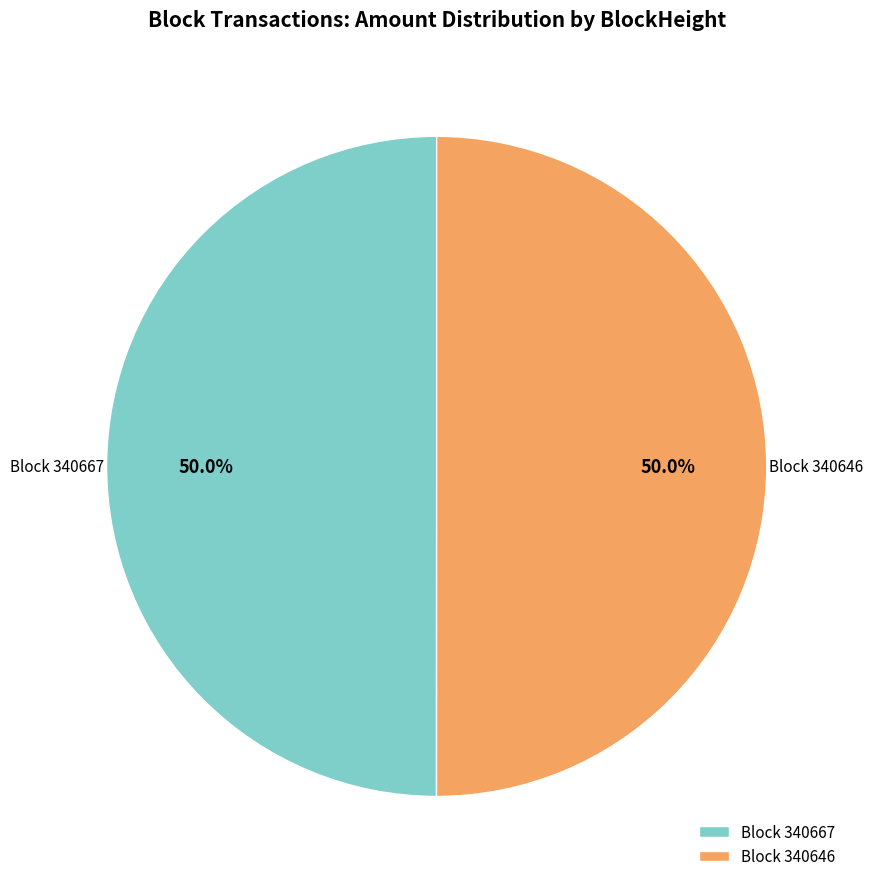

Is the sum of Block 340646 and Block 340667 greater than half?

Yes